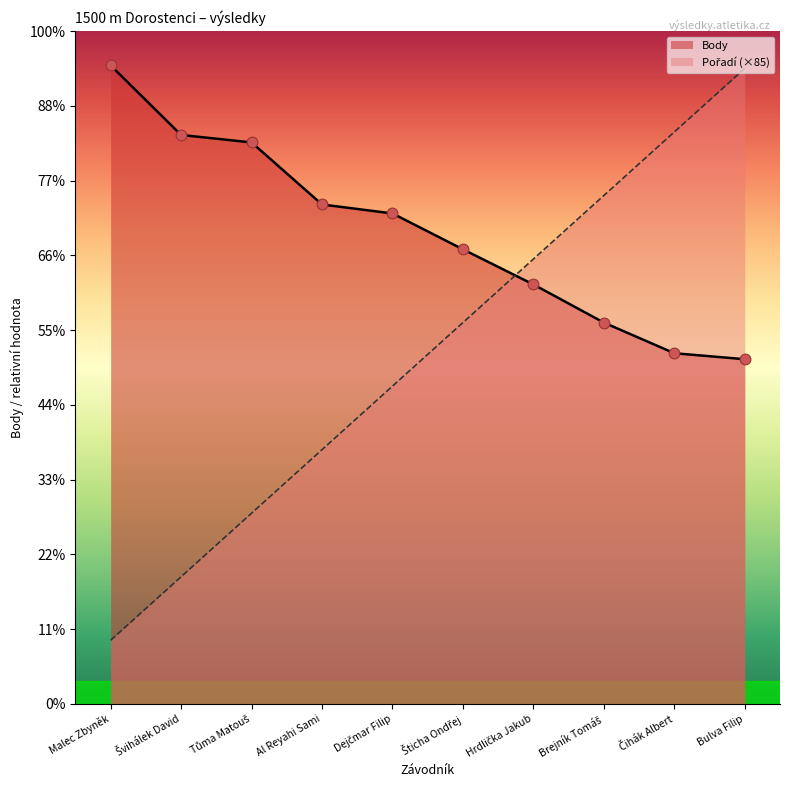

Which series has the largest Y range (max minus min)?

Pořadí